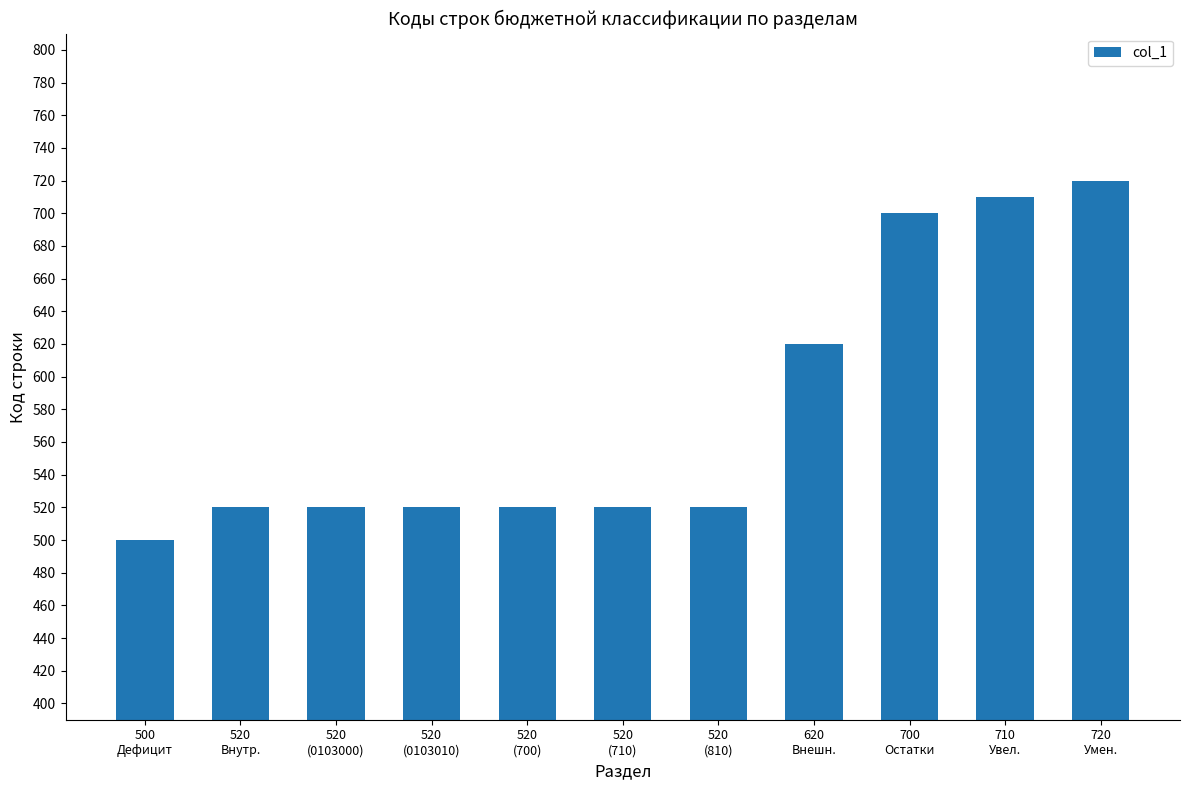

What is the approximate value at 520
(0103010)?

520